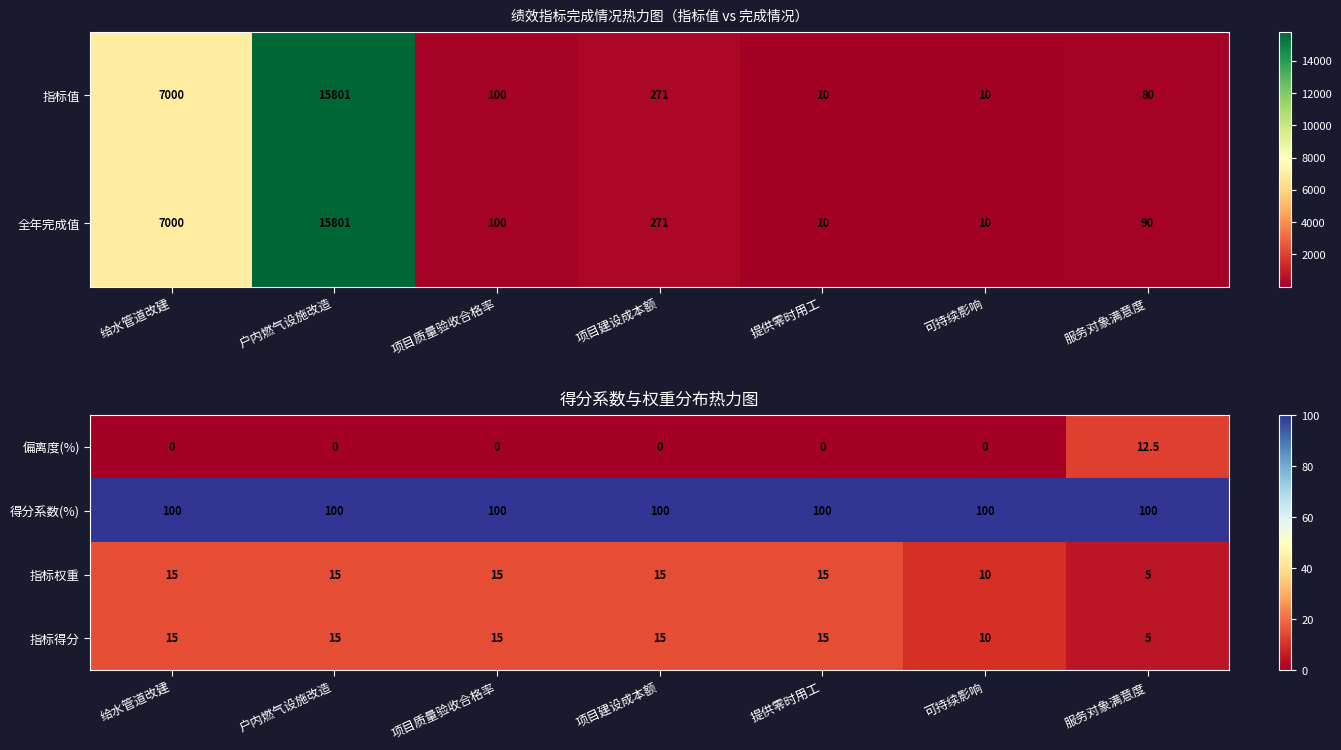

List the labels in order of 偏离度(%) value, smallest first.

给水管道改建, 户内燃气设施改造, 项目质量验收合格率, 项目建设成本额, 提供零时用工, 可持续影响, 服务对象满意度